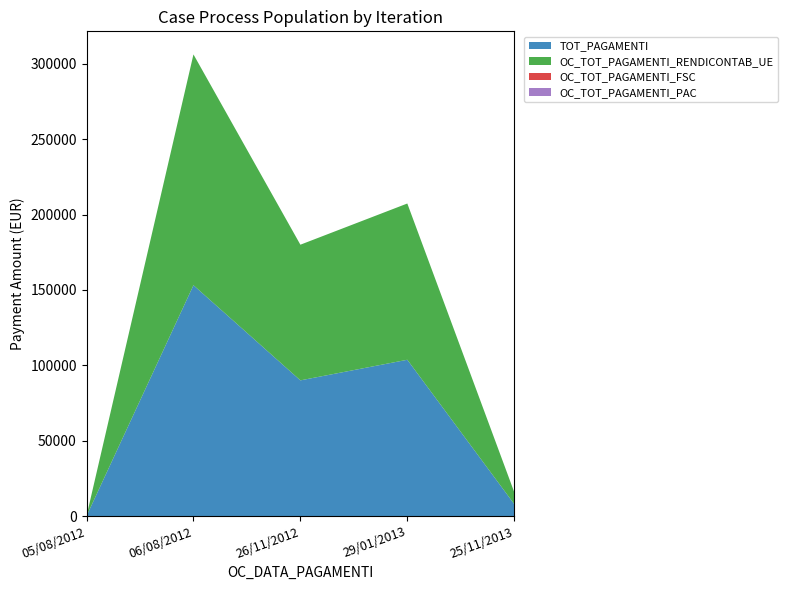

Reading left to right, extract all data points from this chart.

TOT_PAGAMENTI: 05/08/2012=0.0	06/08/2012=153119.6	26/11/2012=90000.0	29/01/2013=103665.1	25/11/2013=7919.2
OC_TOT_PAGAMENTI_RENDICONTAB_UE: 05/08/2012=0.0	06/08/2012=153119.6	26/11/2012=90000.0	29/01/2013=103665.1	25/11/2013=7919.2
OC_TOT_PAGAMENTI_FSC: 05/08/2012=0.0	06/08/2012=0.0	26/11/2012=0.0	29/01/2013=0.0	25/11/2013=0.0
OC_TOT_PAGAMENTI_PAC: 05/08/2012=0.0	06/08/2012=0.0	26/11/2012=0.0	29/01/2013=0.0	25/11/2013=0.0